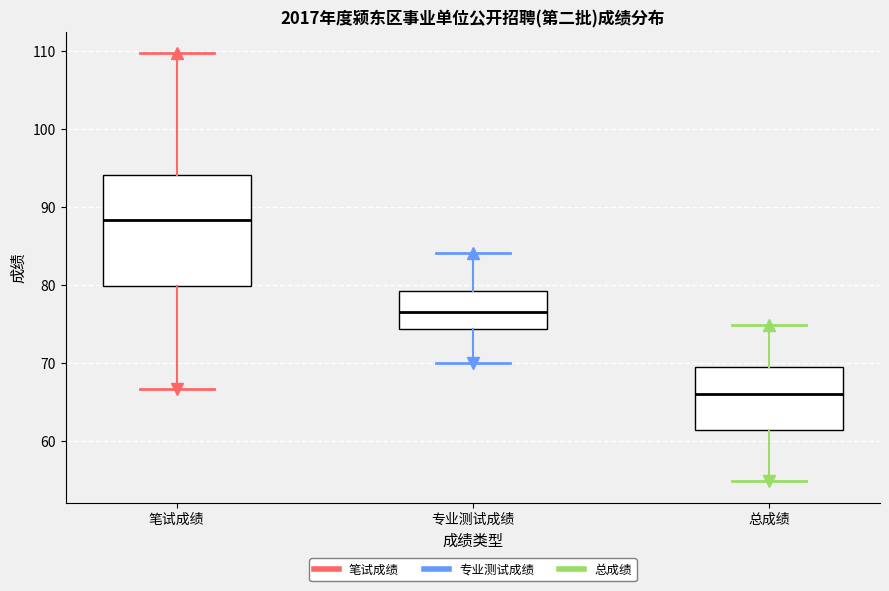

Which box's median line is the highest?

笔试成绩